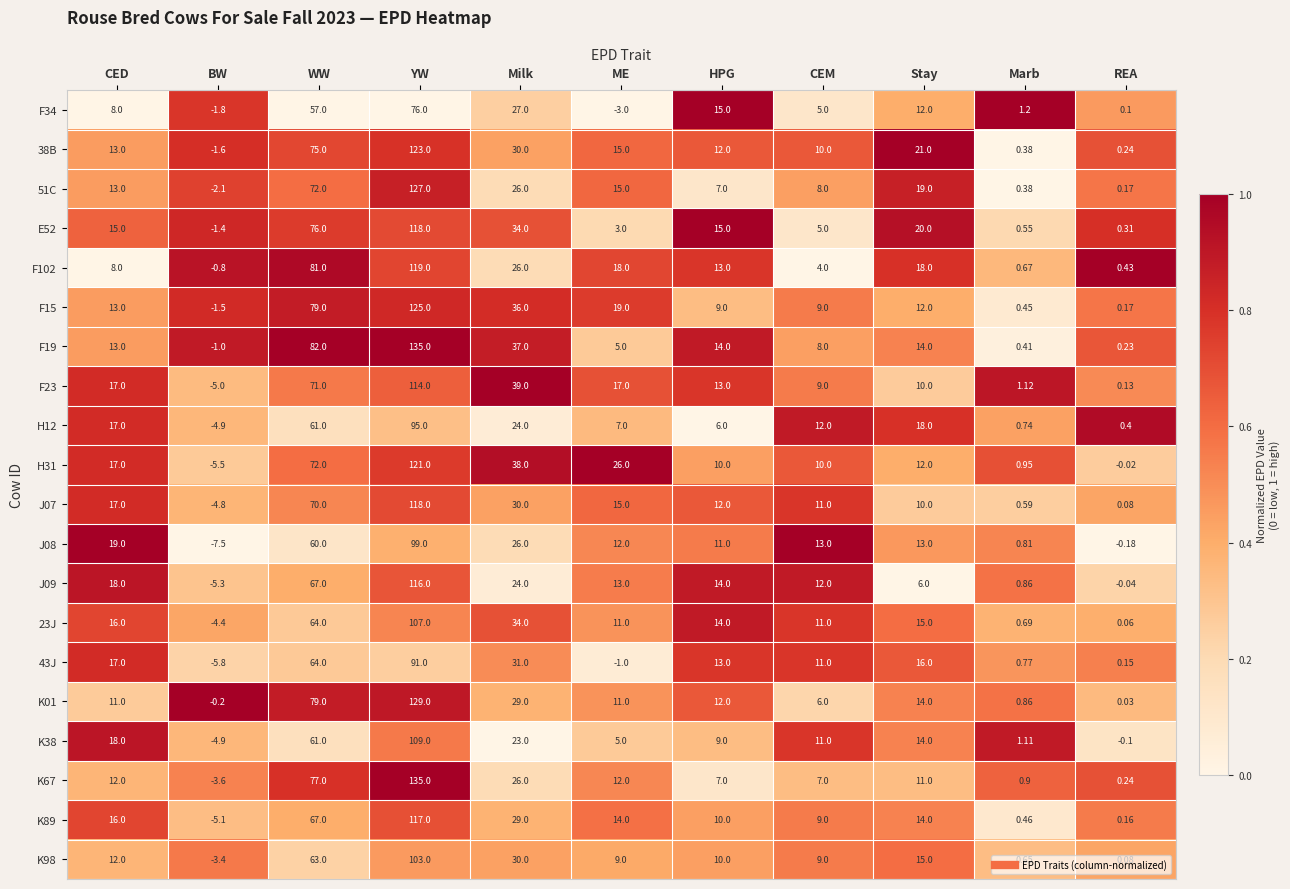

List the labels in order of K38 value, largest first.

YW, WW, Milk, CED, Stay, CEM, HPG, ME, Marb, REA, BW